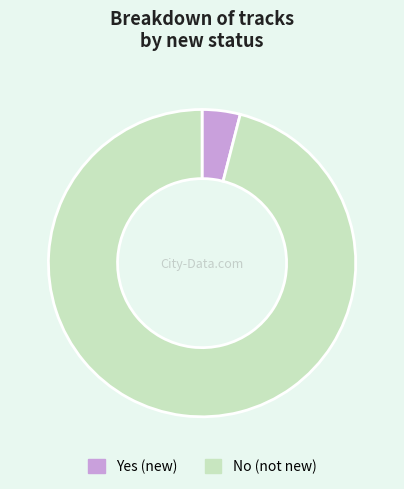

Rank the categories by value from lowest to highest.

Yes, No